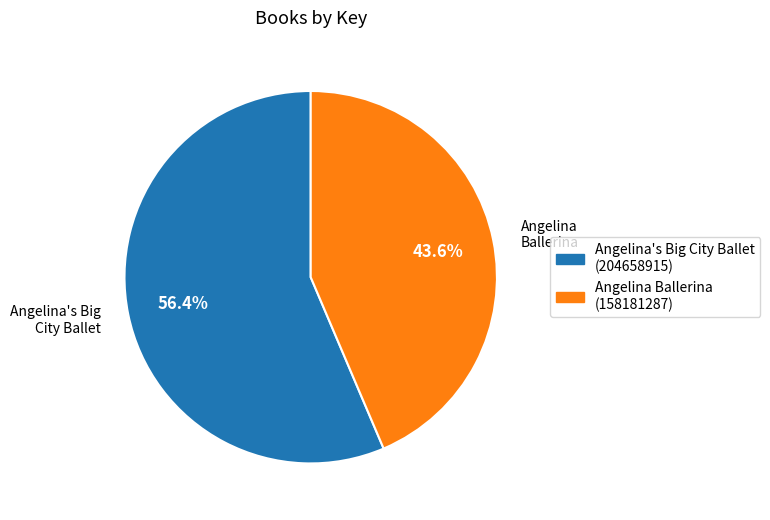

Count the number of slices in the pie.

2